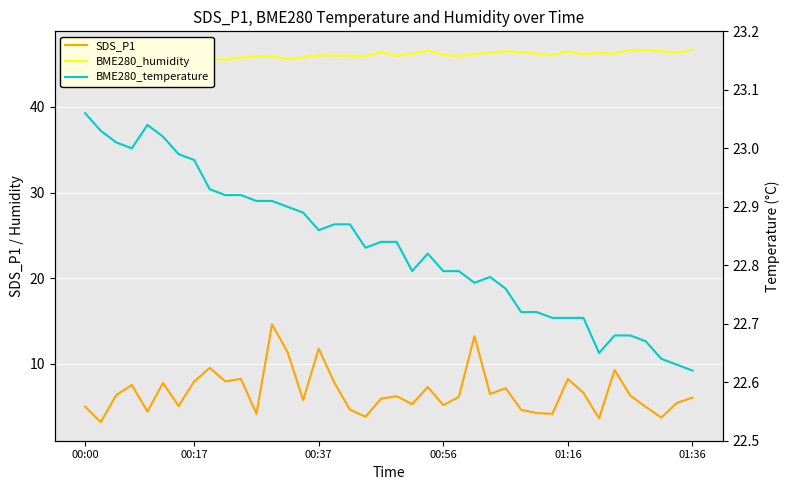

Is it true that SDS_P1 equals 10.2 at 20?

False